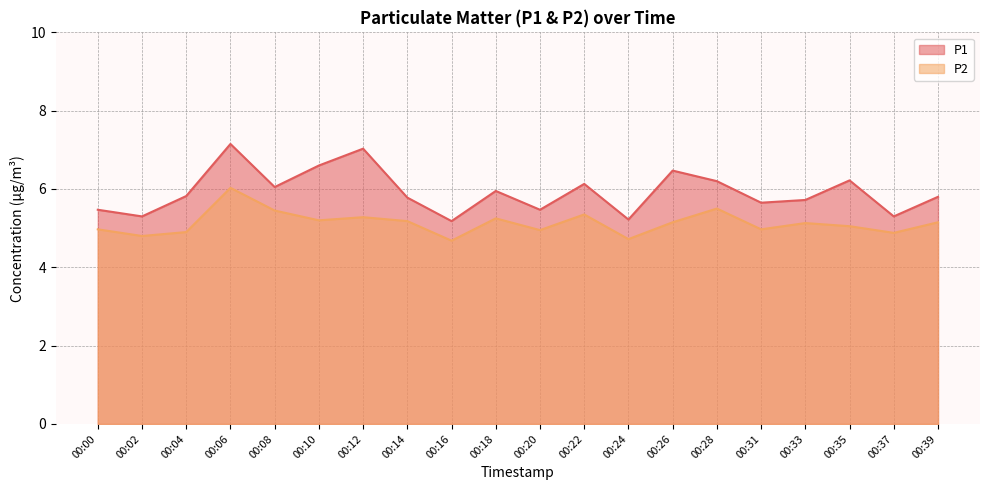

What is the minimum value shown in the chart?

4.7